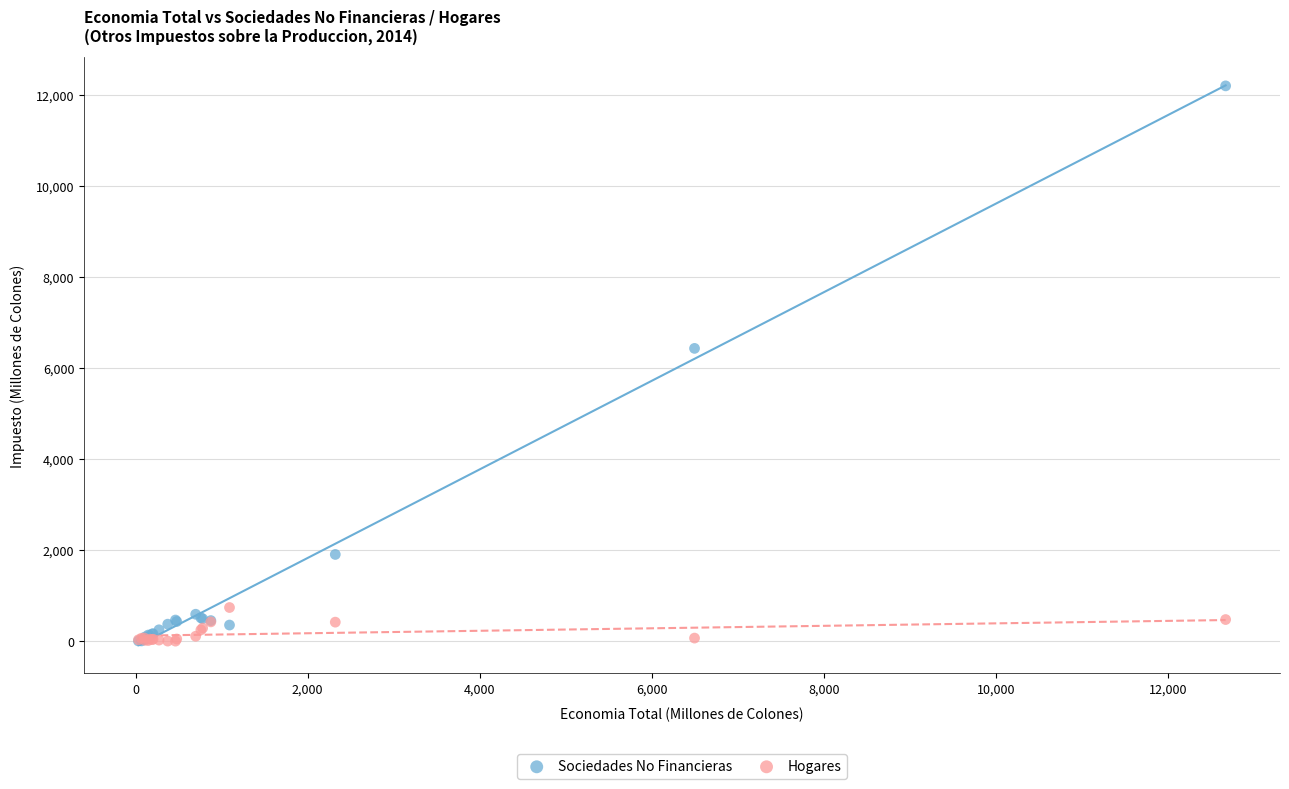

In the Sociedades No Financieras series, what Y value is closest to 6098?

6428.4